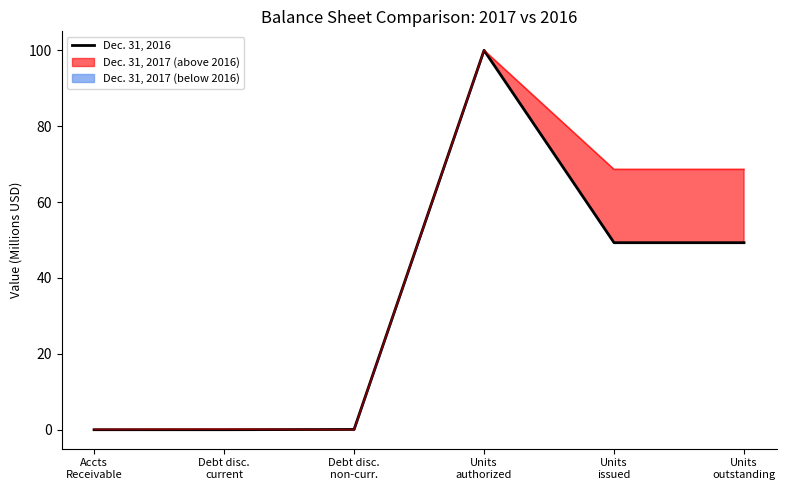

Does the chart have visible grid lines?

No